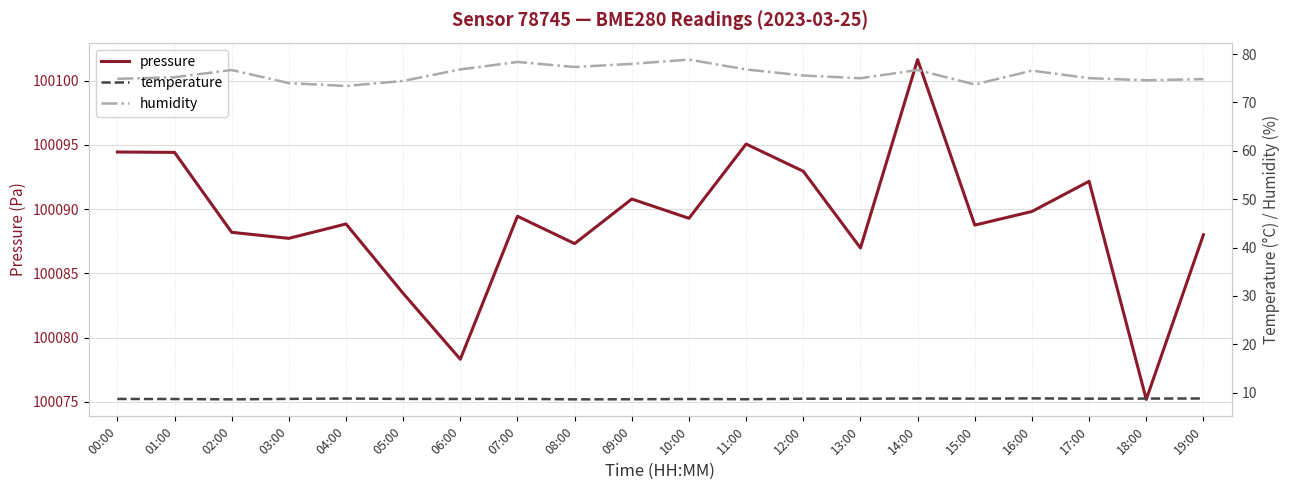

At which label does humidity first exceed 75?

01:00